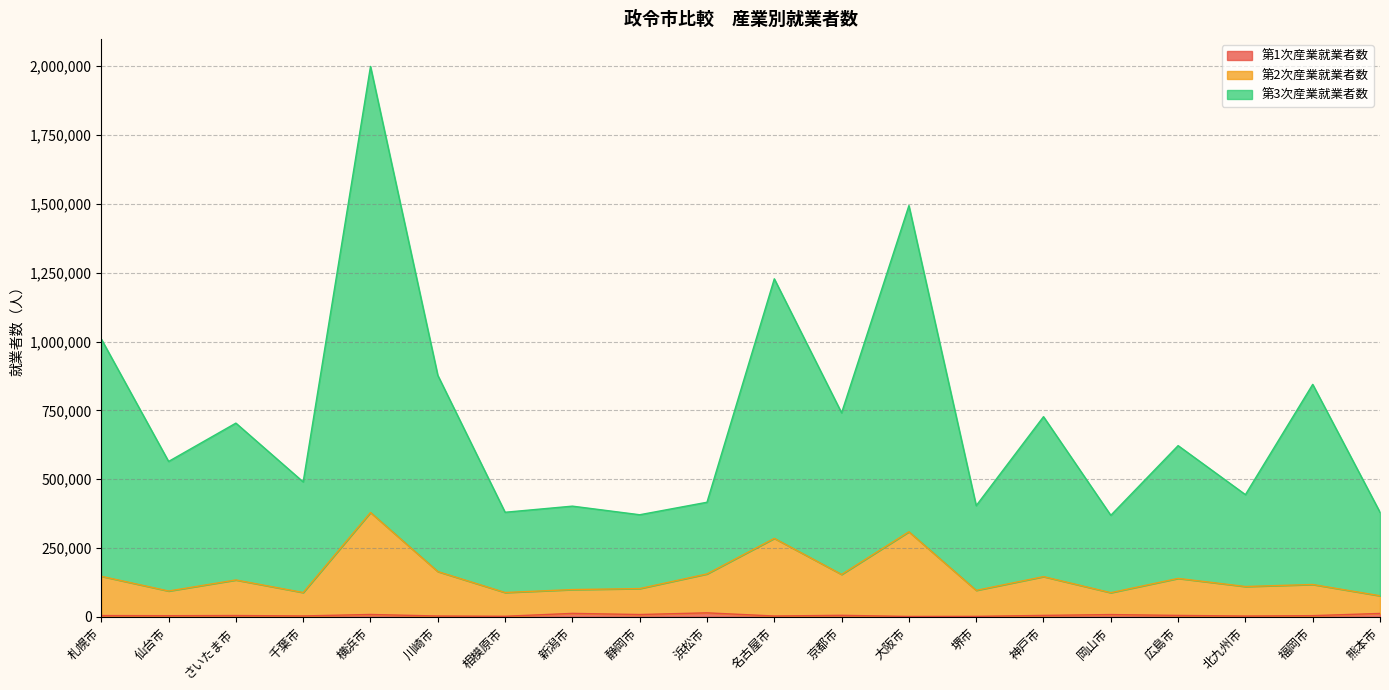

What is the maximum value for 第2次産業就業者数?

379205